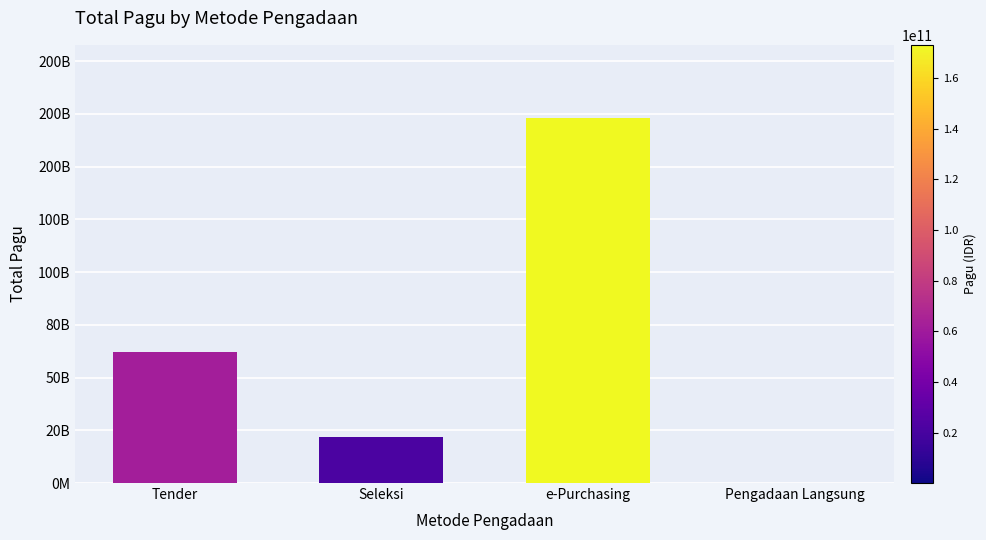

What is the sum of the values at Tender and e-Purchasing?

235076356200